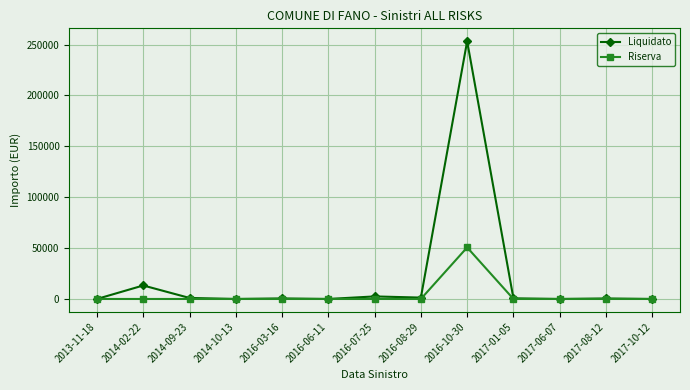

Is the value of Liquidato at 2014-02-22 greater than the value of Riserva at 2017-06-07?

Yes